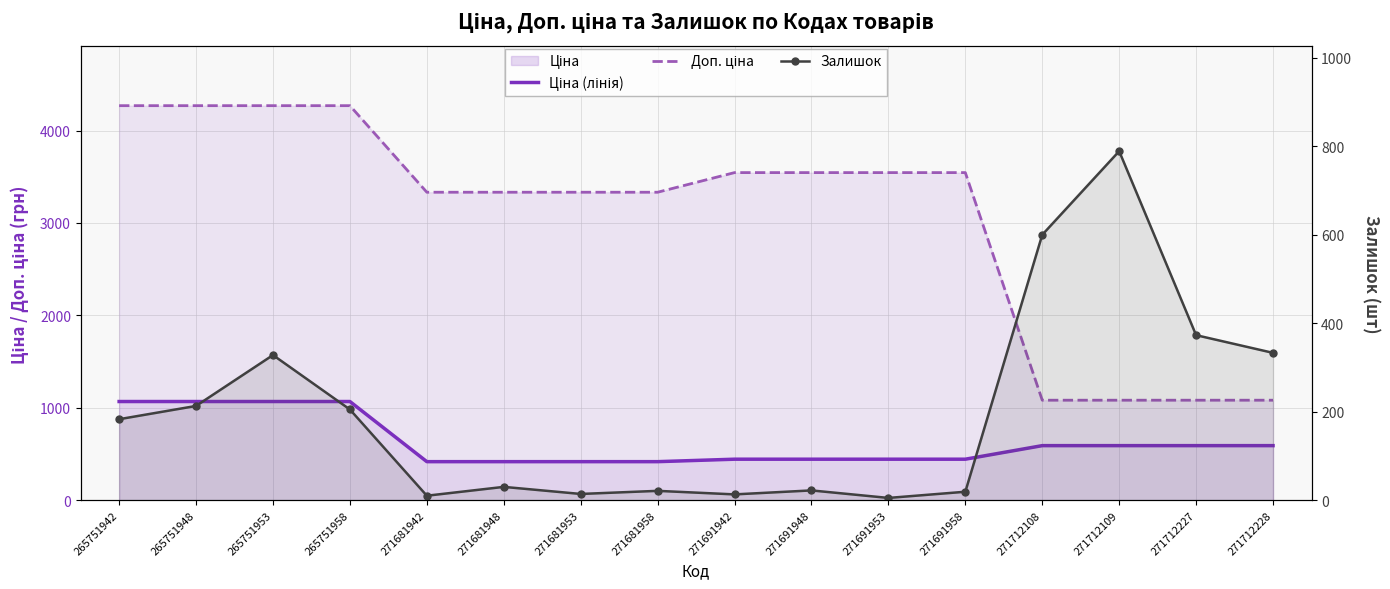

Which label corresponds to the largest value in the chart?

265751942